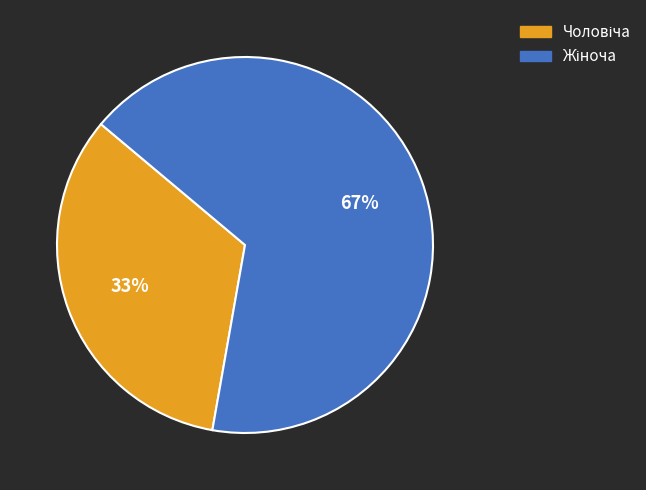

Is there a majority slice in this chart?

Yes